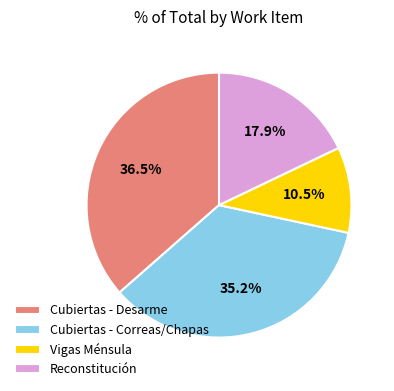

Combined, what portion of the pie is Cubiertas - Desarme and Cubiertas - Correas/Chapas?

71.6%